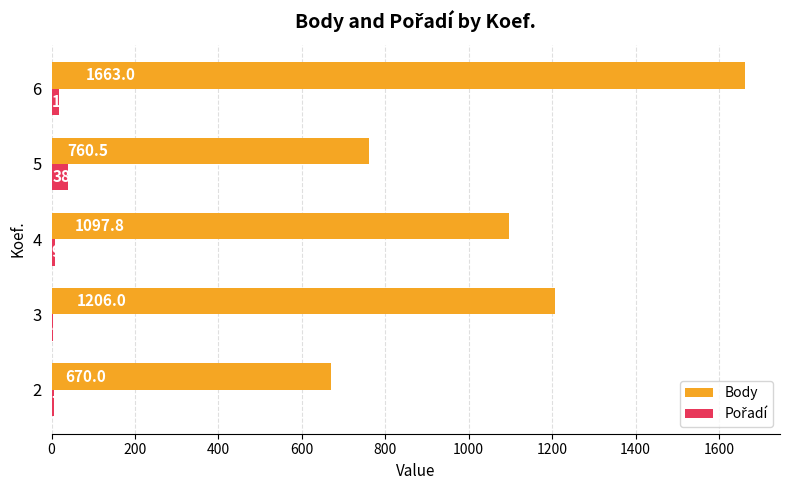

At which category is the sum across all series the highest?

6